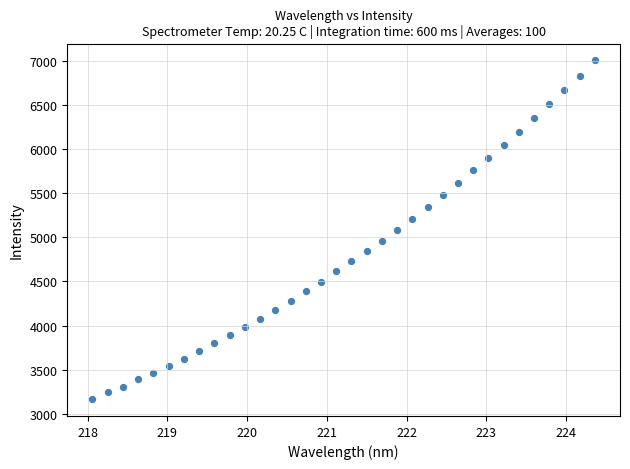

What is the range of X values (max minus min)?

6.3